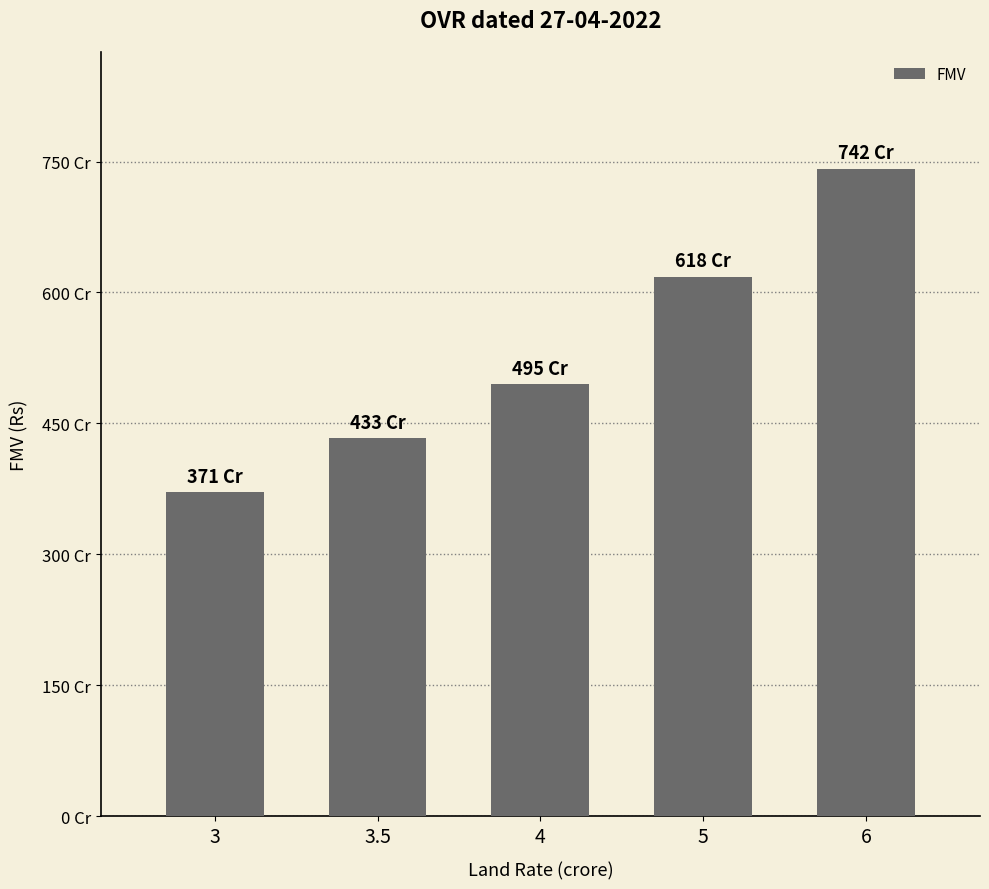

Rank the categories by value from highest to lowest.

6, 5, 4, 3.5, 3